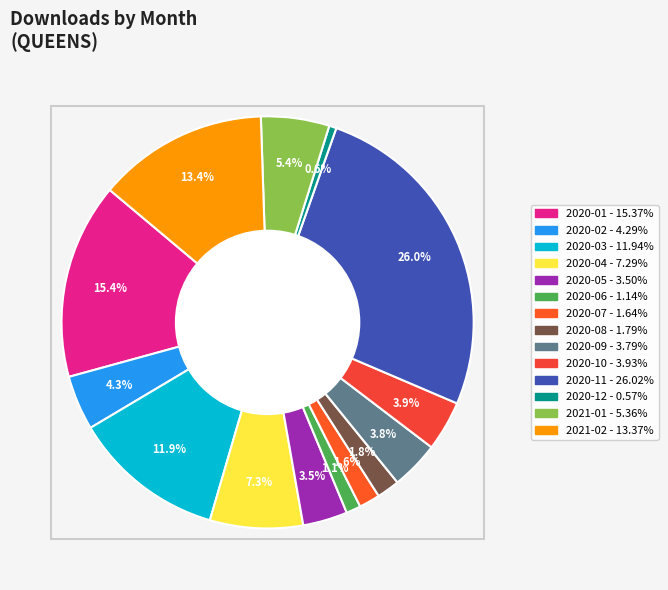

How many segments does this pie chart have?

14